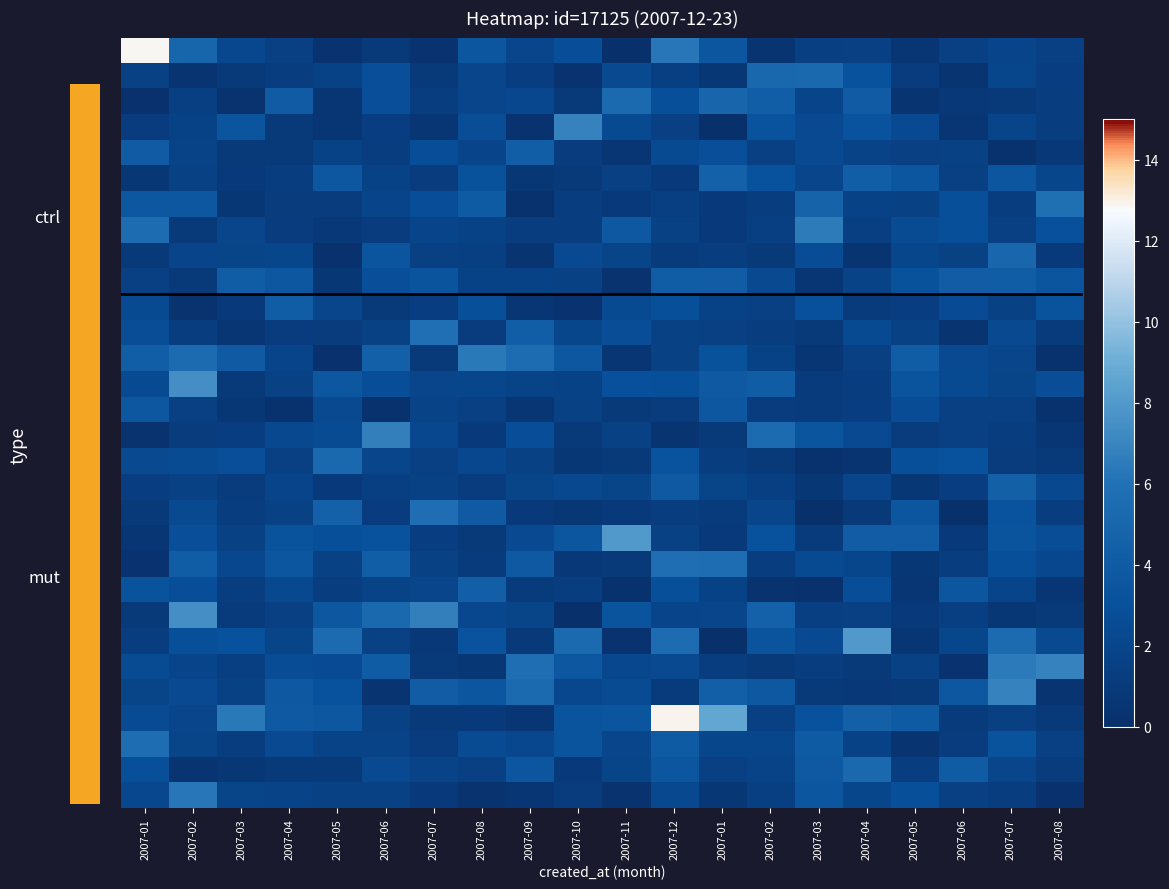

Which has a higher value, 2007-06 or 2007-07?

2007-07